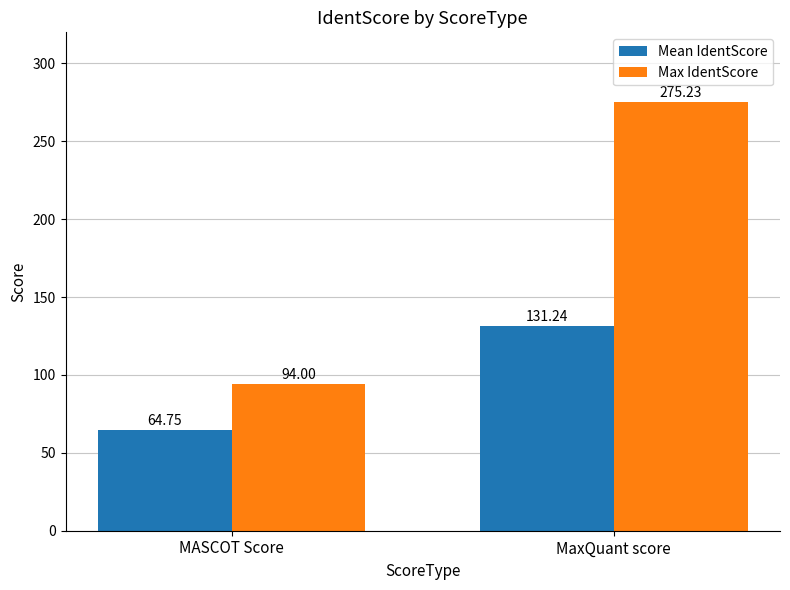

At which label does Max IdentScore first exceed 275?

MaxQuant score